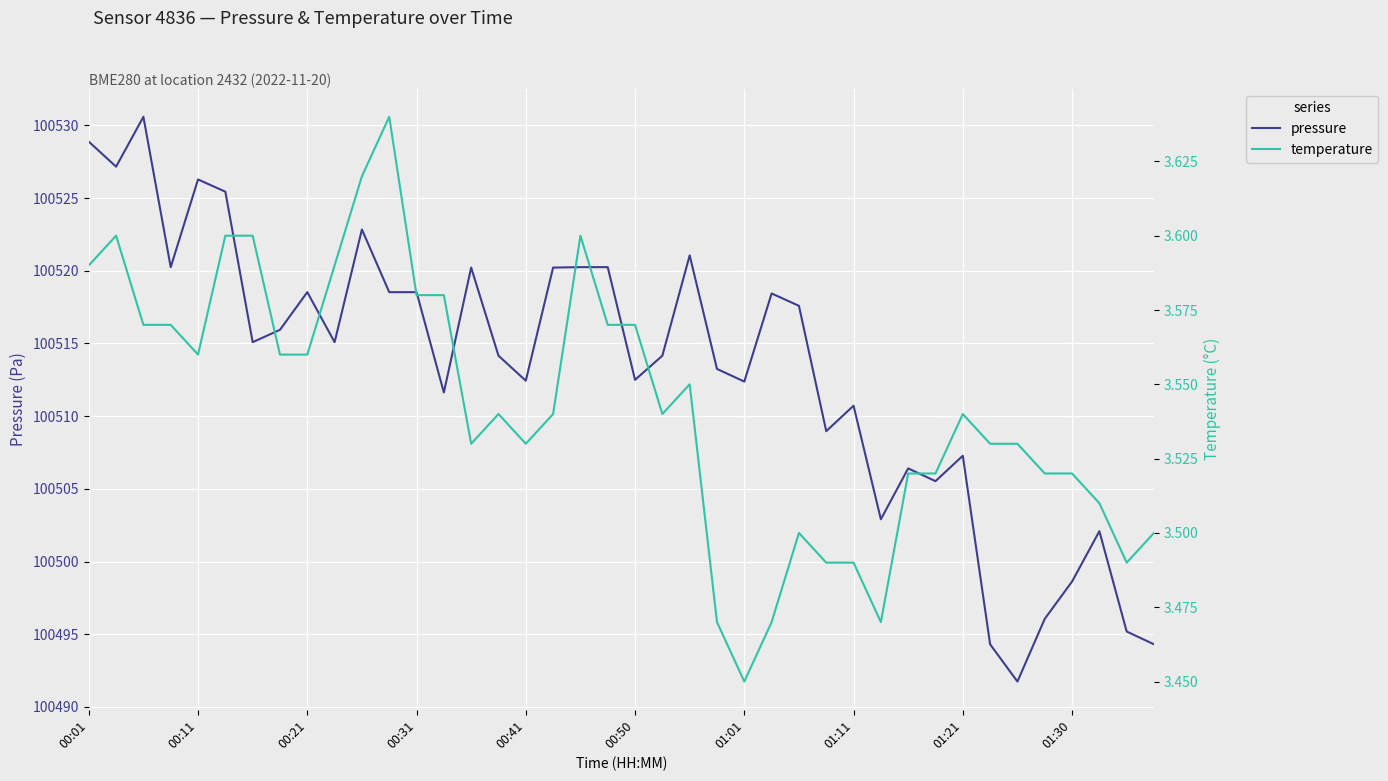

True or false: temperature and pressure intersect in this chart.

False